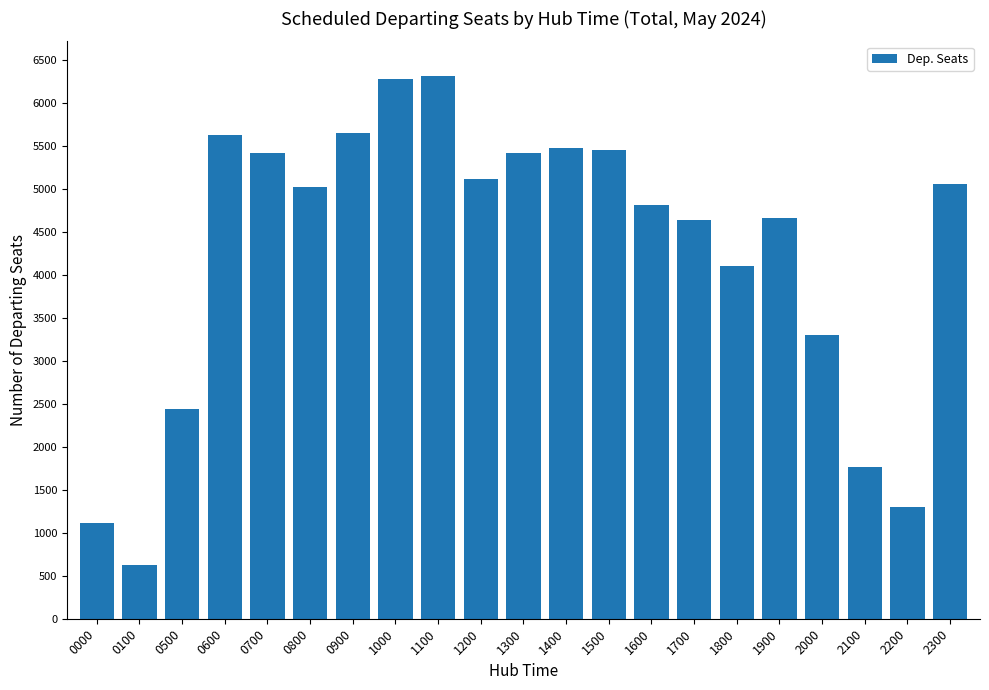

Approximately how many times larger is the value at 1000 compared to 1700?

1.4